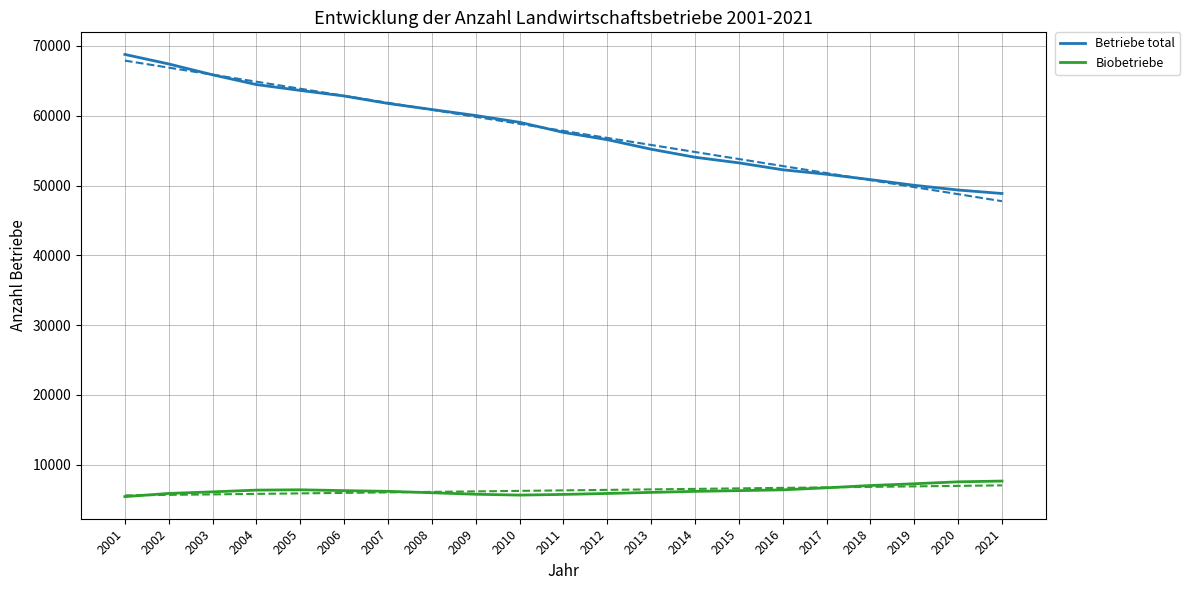

How many values in the Biobetriebe series are below 6199?

10